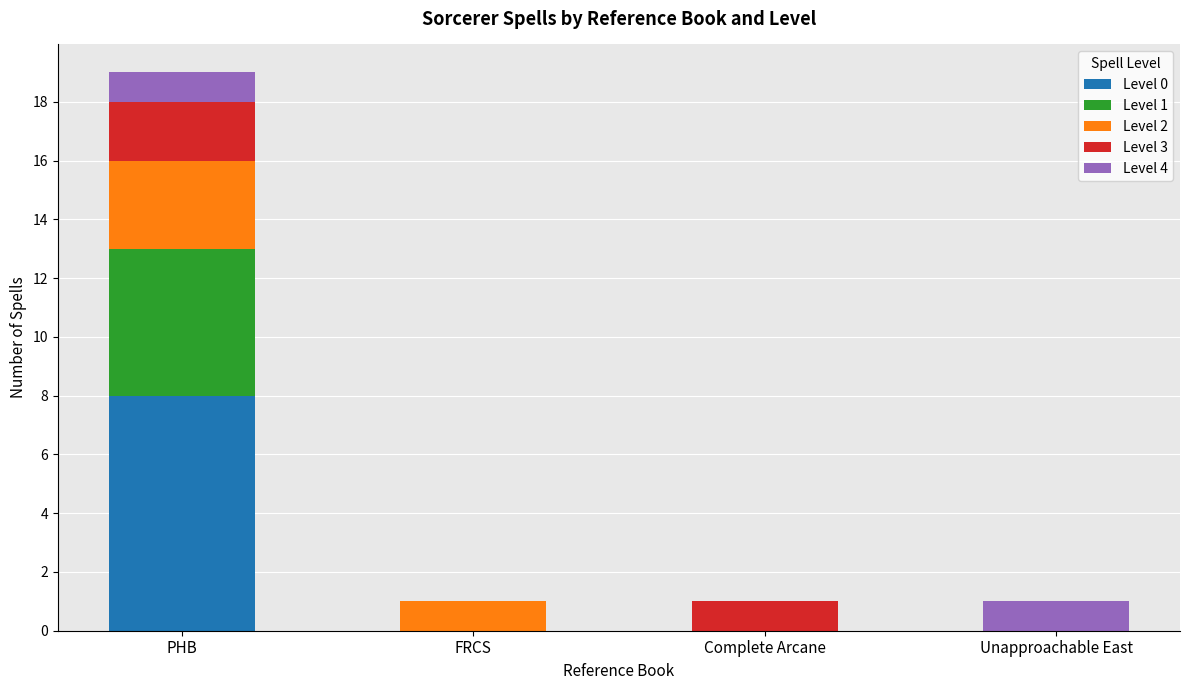

At which category is the sum across all series the highest?

PHB